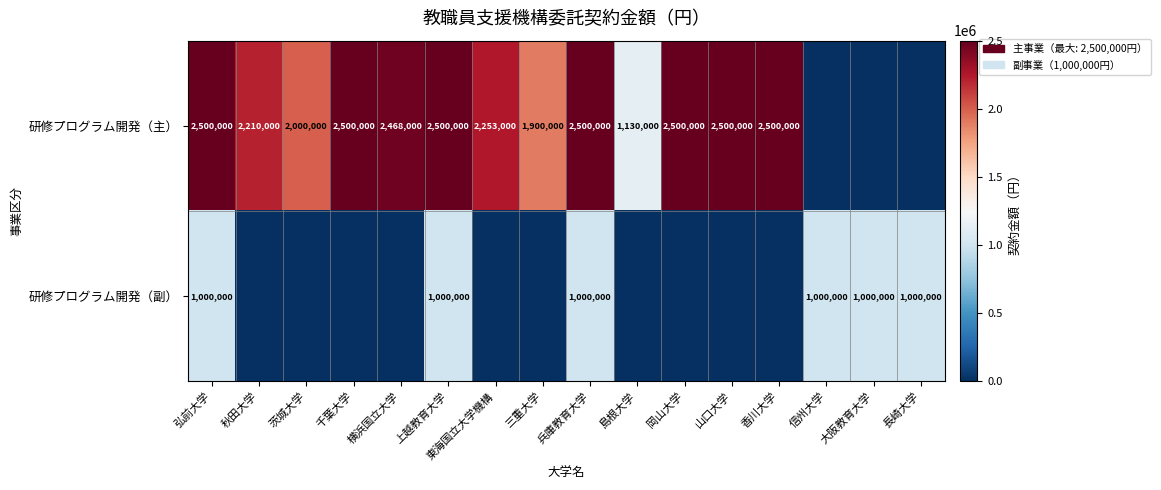

What is the sum of the 研修プログラム開発（主） values at 上越教育大学 and 山口大学?

5000000